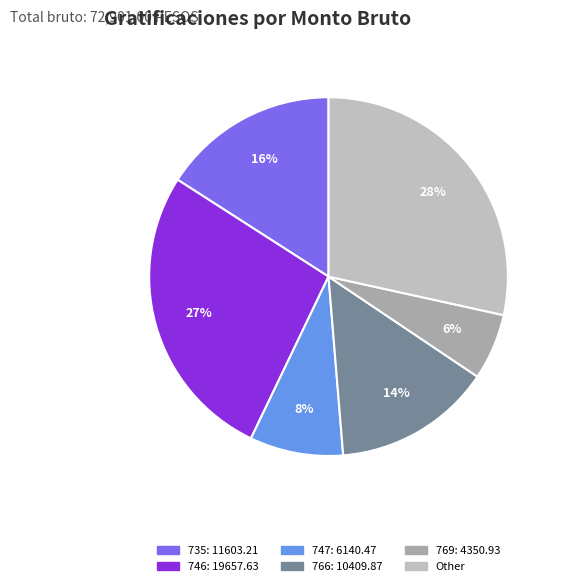

Count the number of slices in the pie.

6